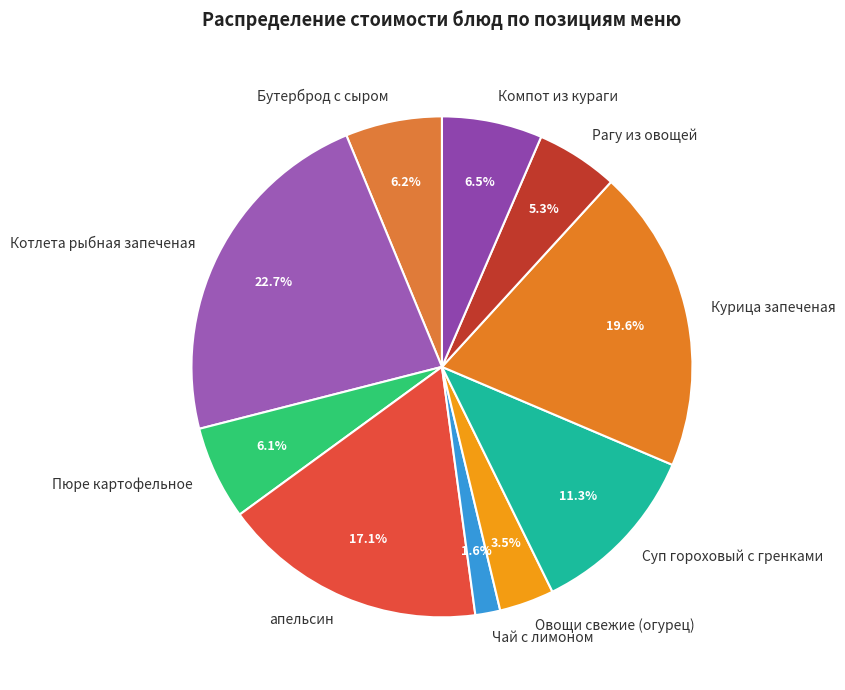

Does Бутерброд с сыром represent more than half of the total?

No